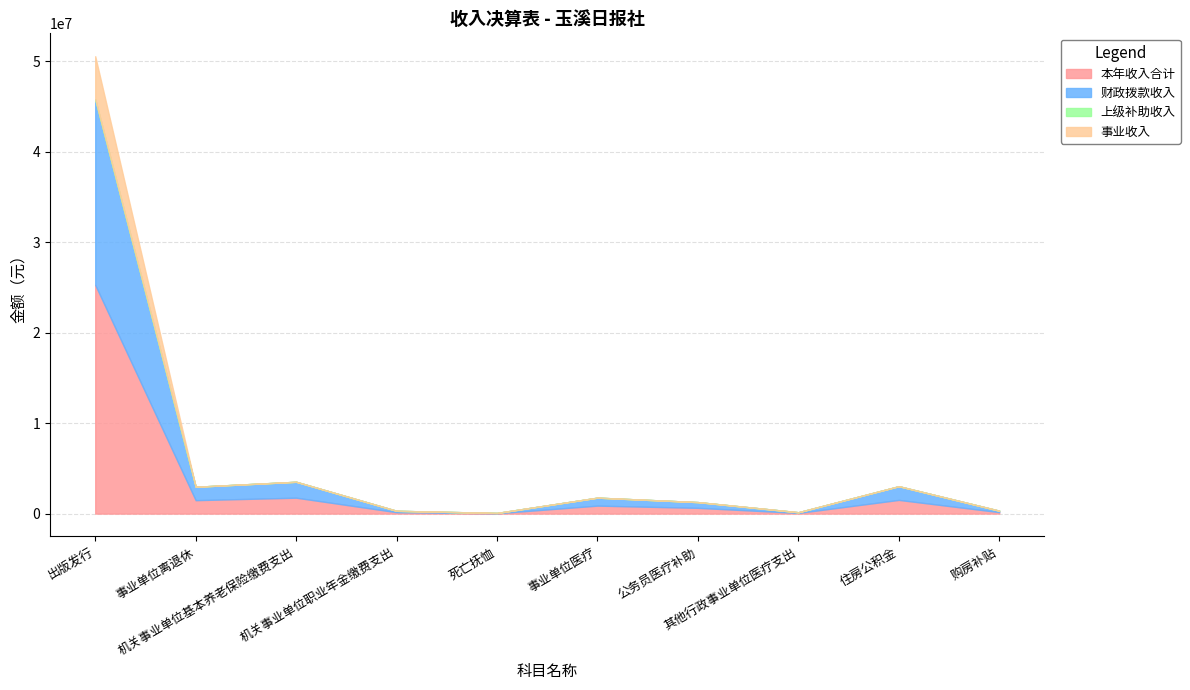

True or false: 本年收入合计 and 财政拨款收入 cross at least once.

False